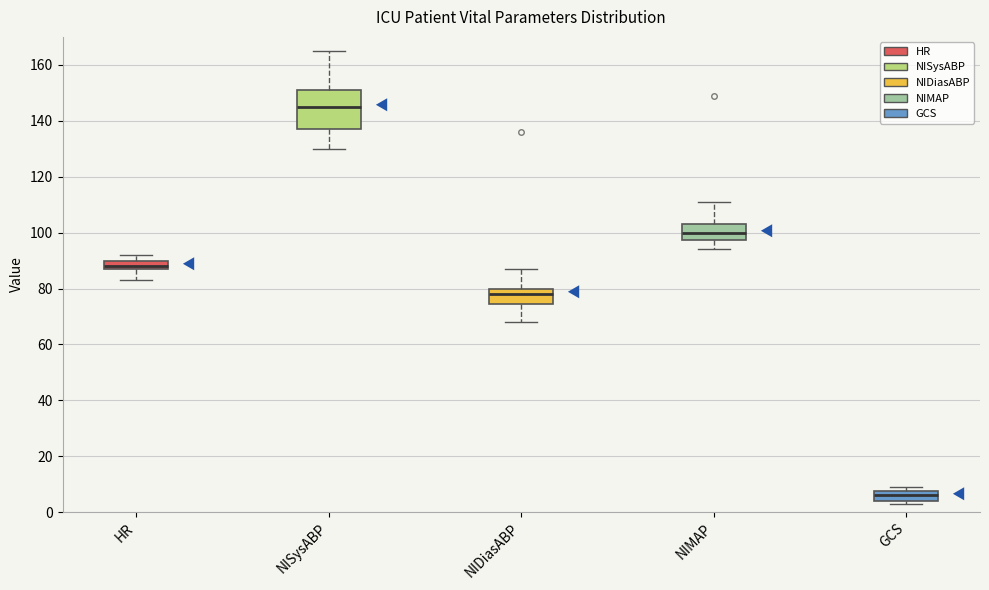

Where does the median line of the box for GCS sit on the y-axis? The values are not printed on the chart, so give them approximately, as read against the axis.

6